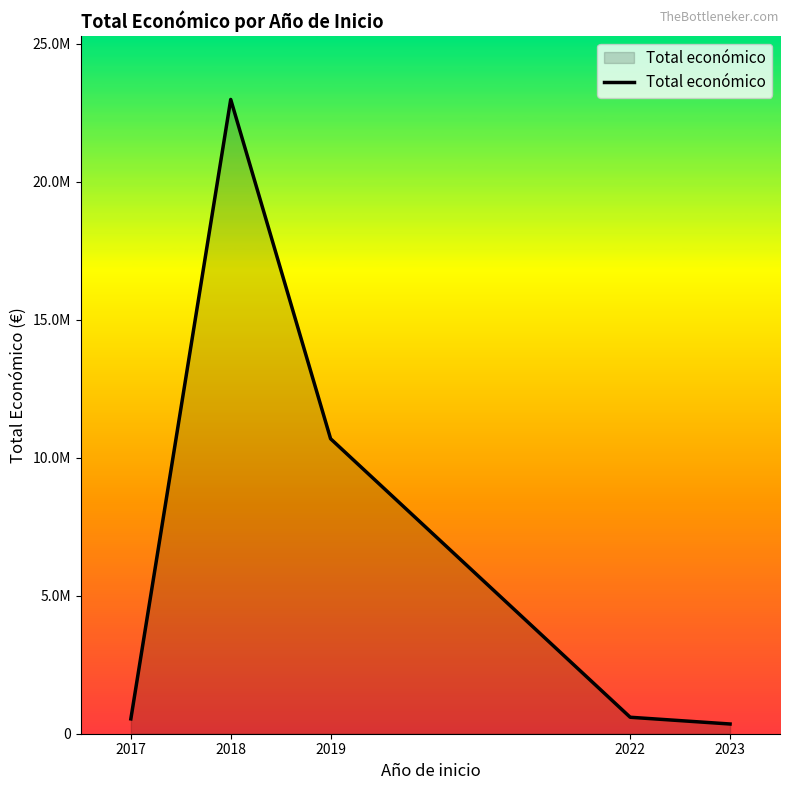

What value does the data have at 2019, to the nearest 100?

10684300